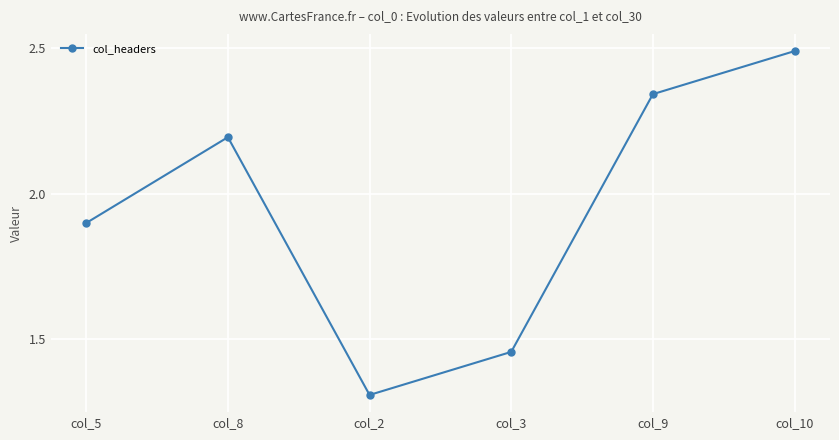

Does the chart have visible grid lines?

Yes